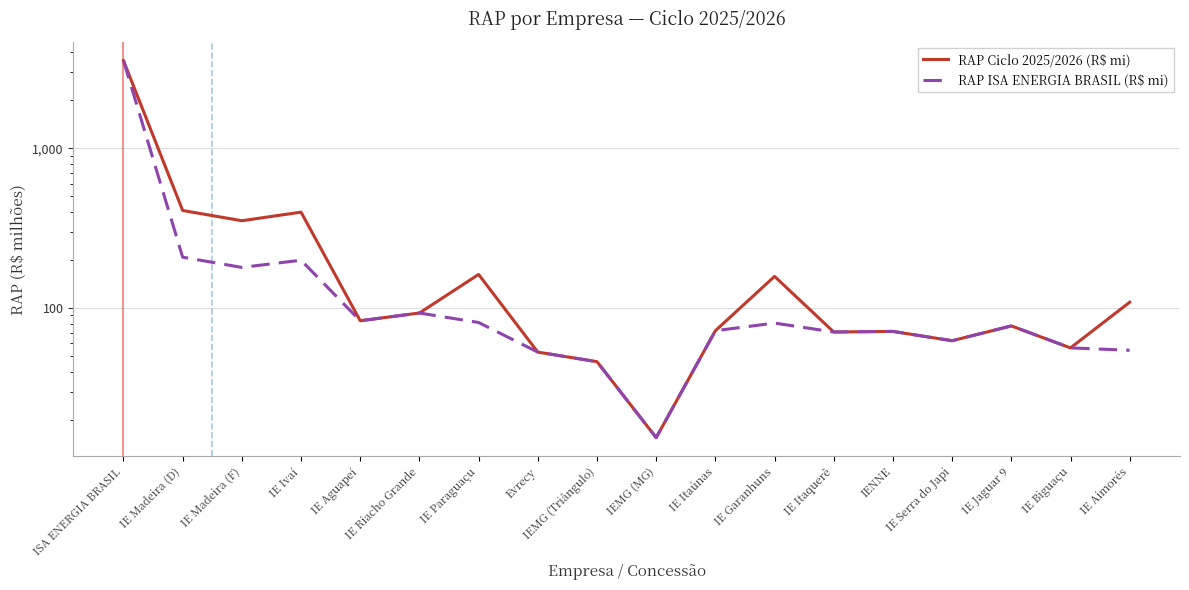

Which has a higher value, IE Paraguaçu or IE Ivaí?

IE Ivaí